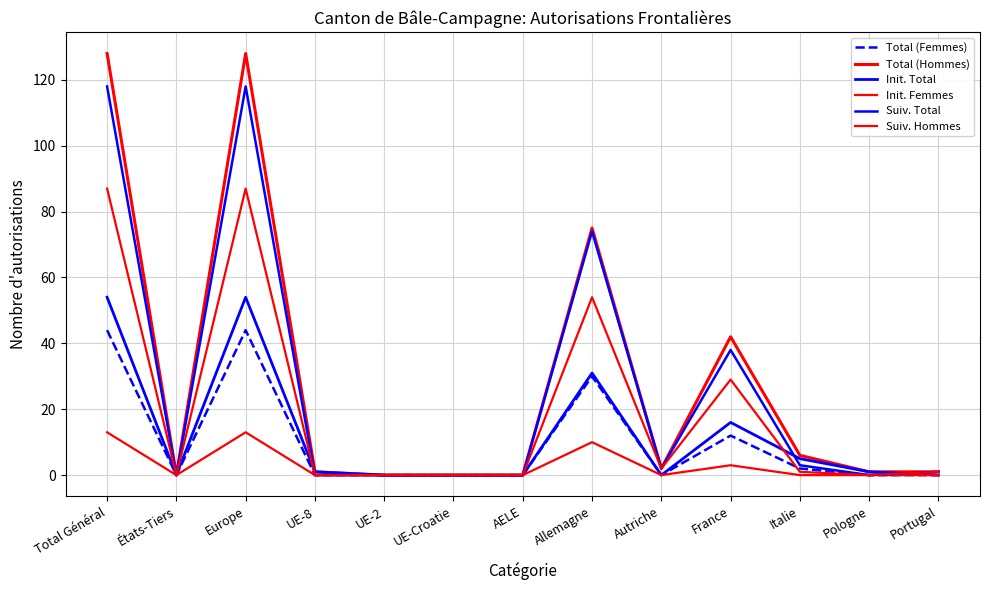

What is the sum of all Init. Femmes values?

39